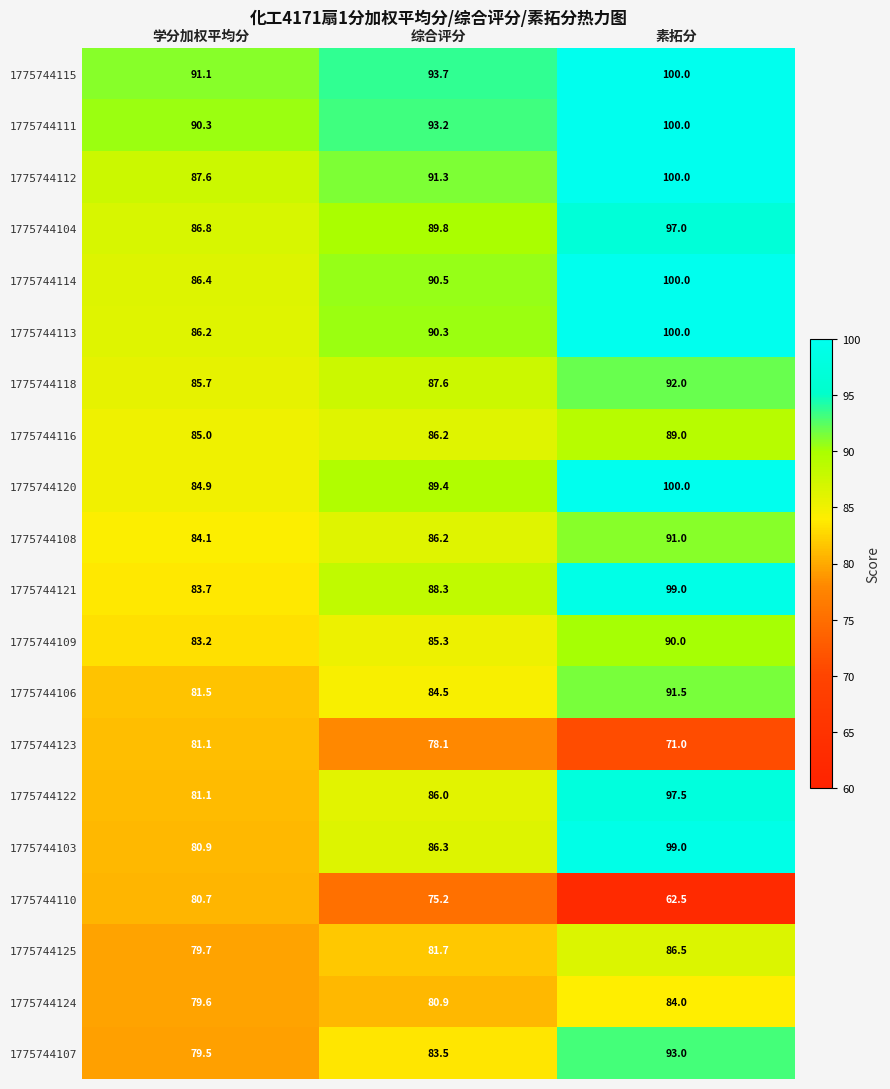

Which series changed the most between 学分加权平均分 and 综合评分?

1775744110